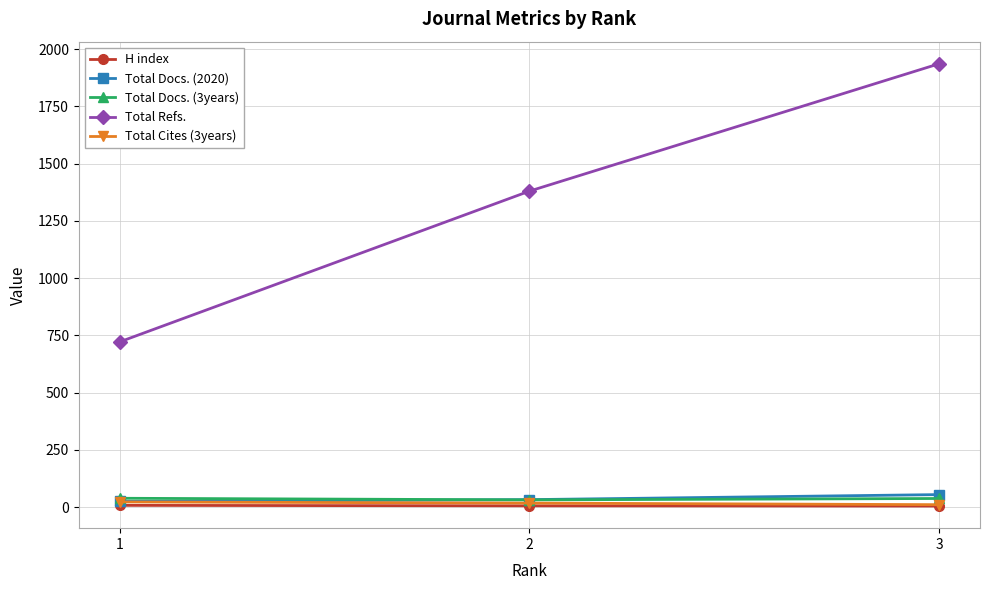

How many categories are shown in the chart?

3